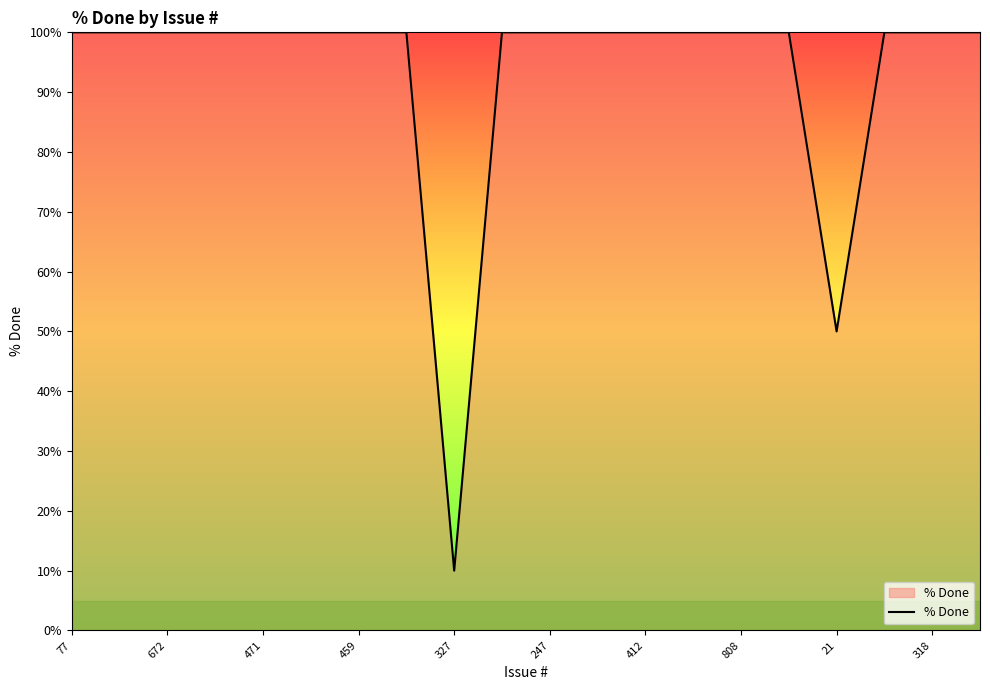

What is the smallest value displayed?

10